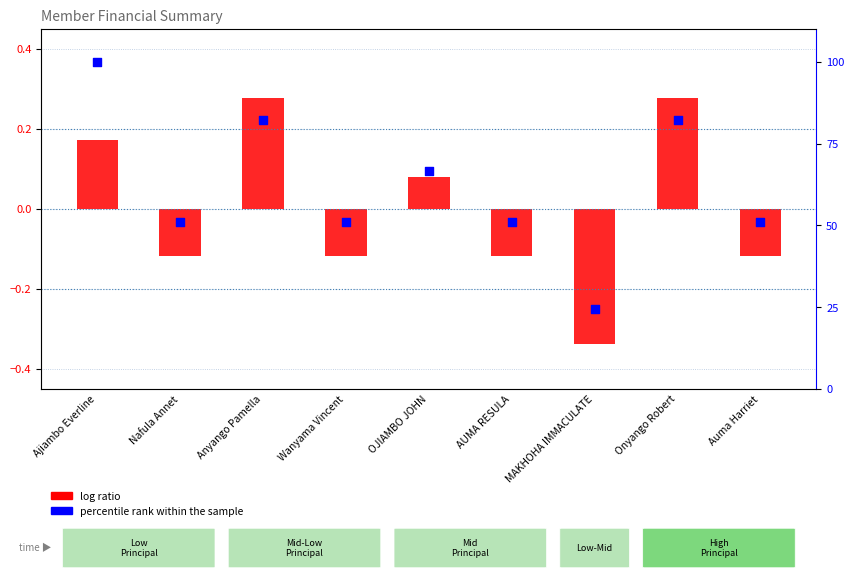

Is the value of percentile rank within the sample at MAKHOHA IMMACULATE greater than the value of log ratio at Nafula Annet?

Yes